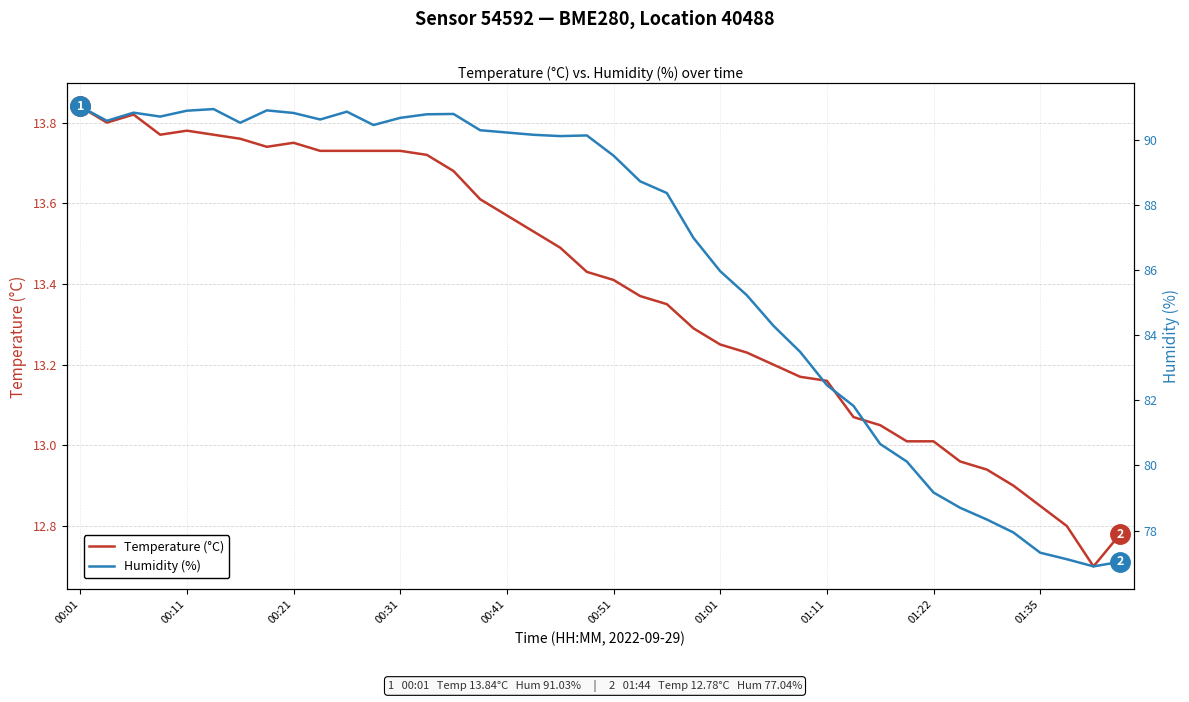

True or false: Temperature (°C) and Humidity (%) cross at least once.

False